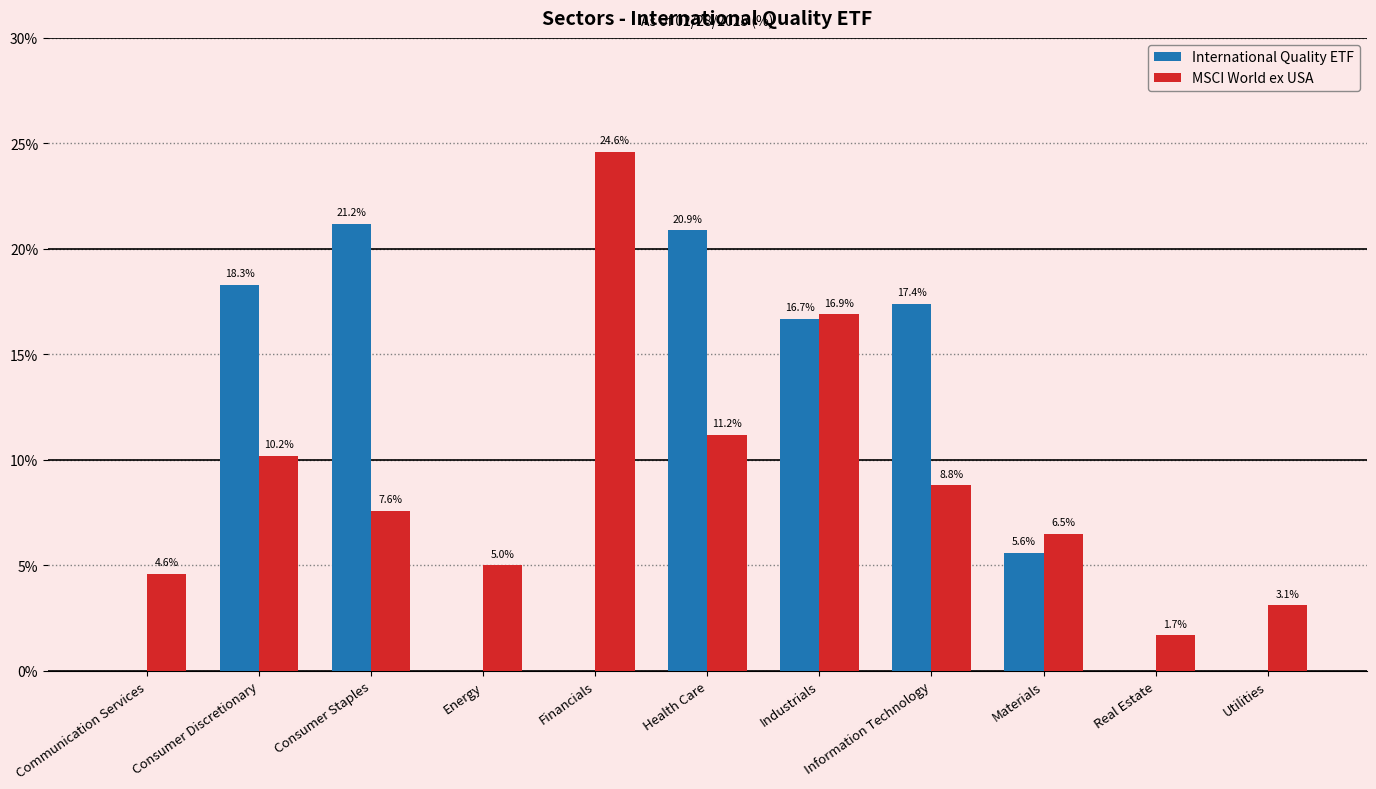

Between Consumer Discretionary and Energy, which series saw the biggest shift?

International Quality ETF